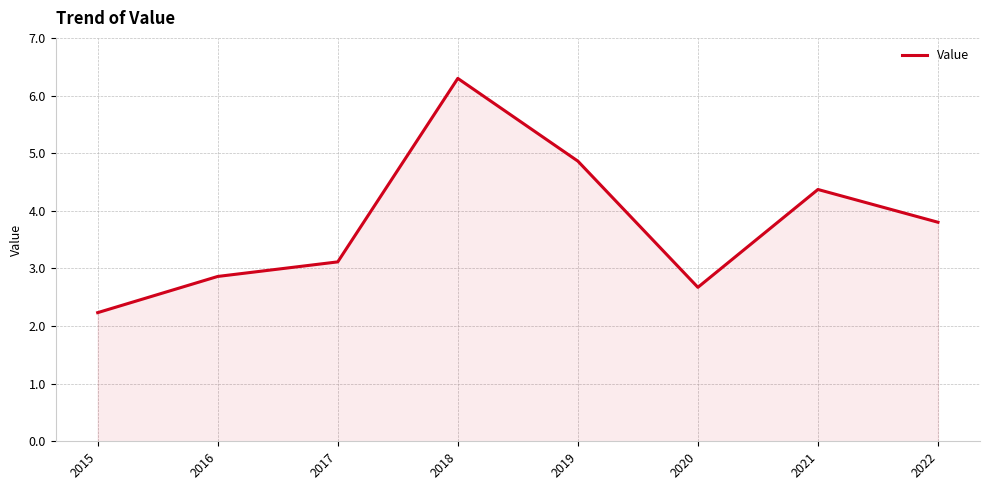

True or false: the data shows 4.7 at 2020.

False